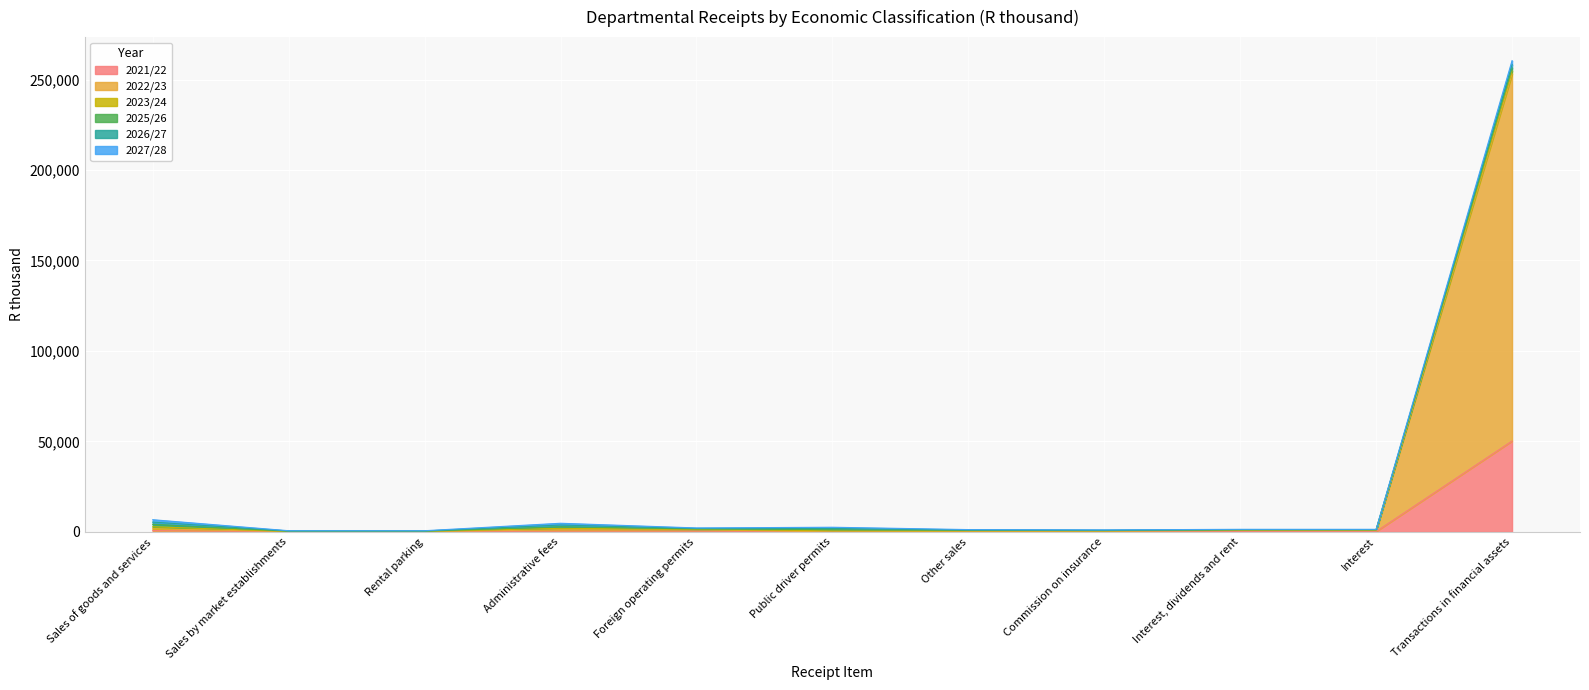

How many data points does each series have?

11